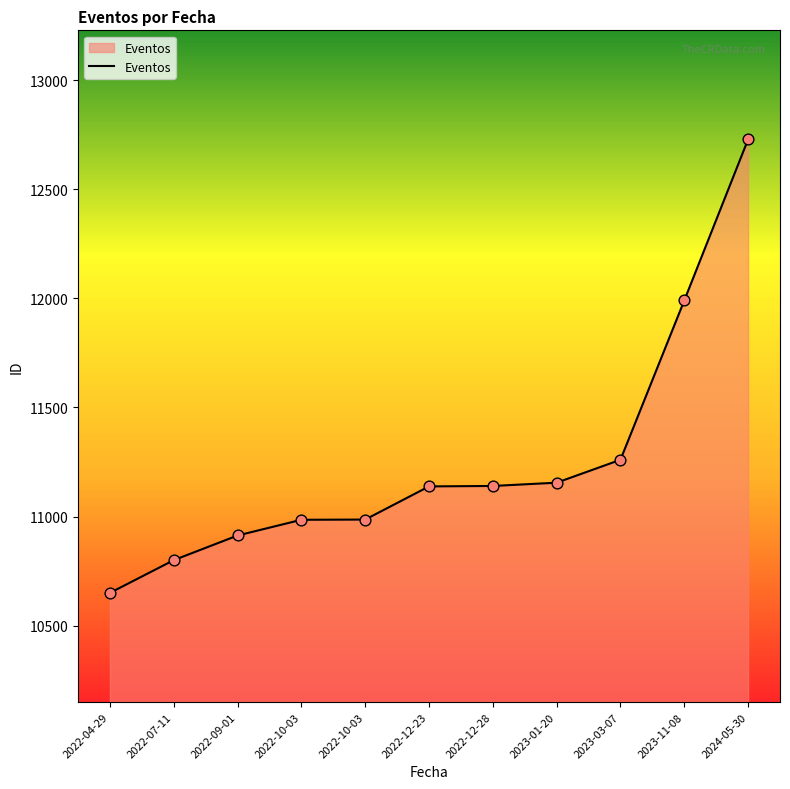

Between 2022-07-11 and 2022-12-28, which is larger?

2022-12-28